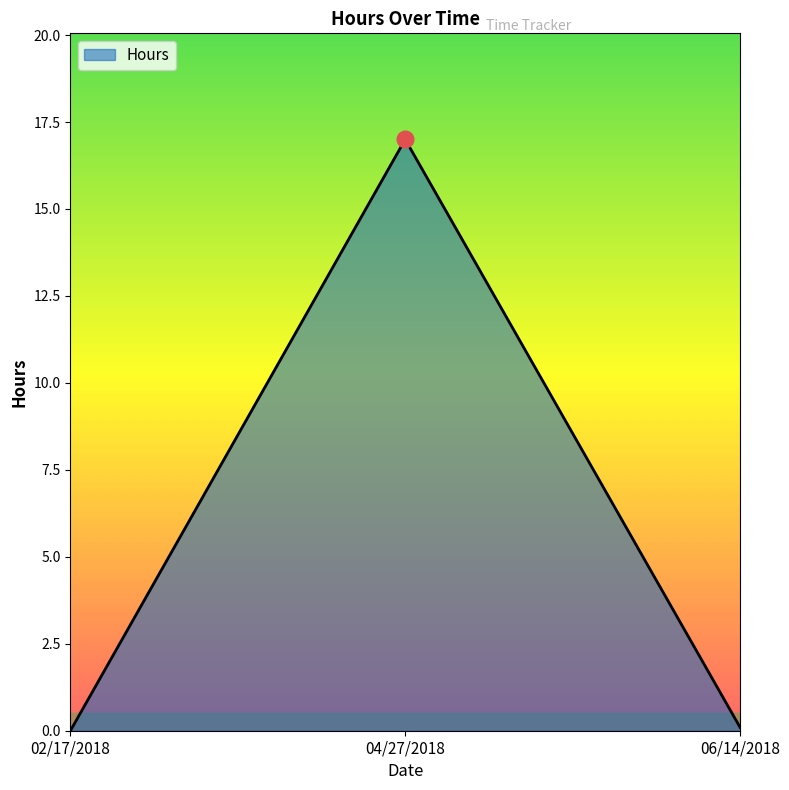

What is the maximum value shown in the chart?

17.0